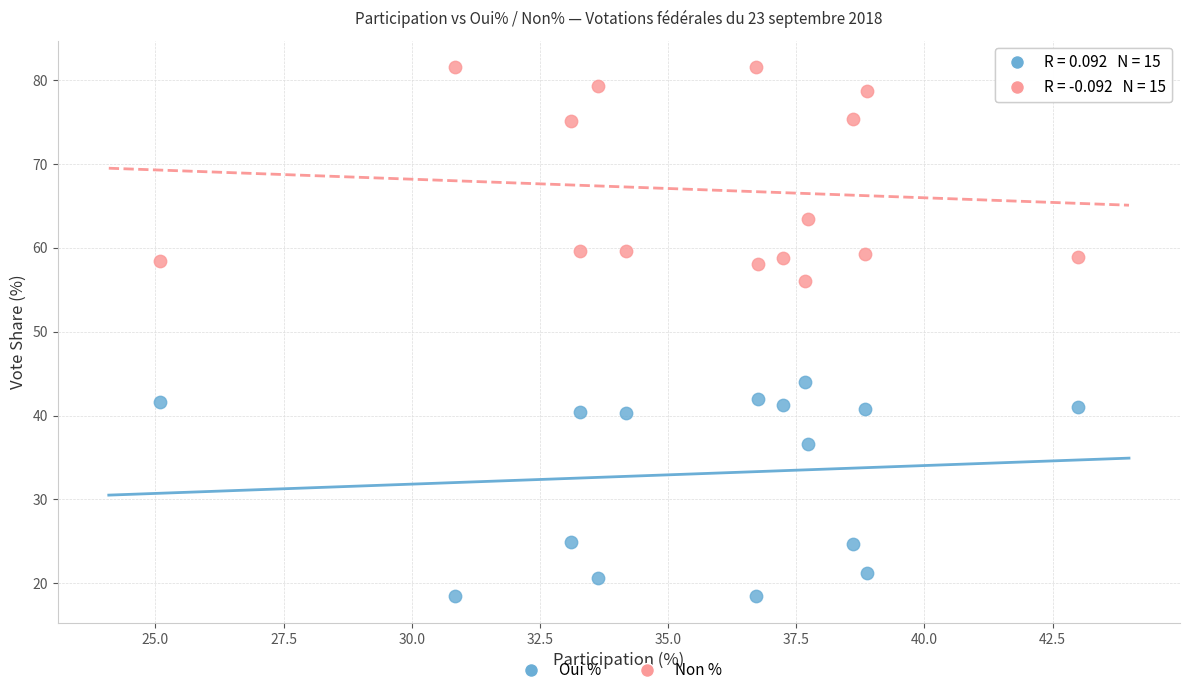

In the Non % series, what Y value is closest to 68?

63.4